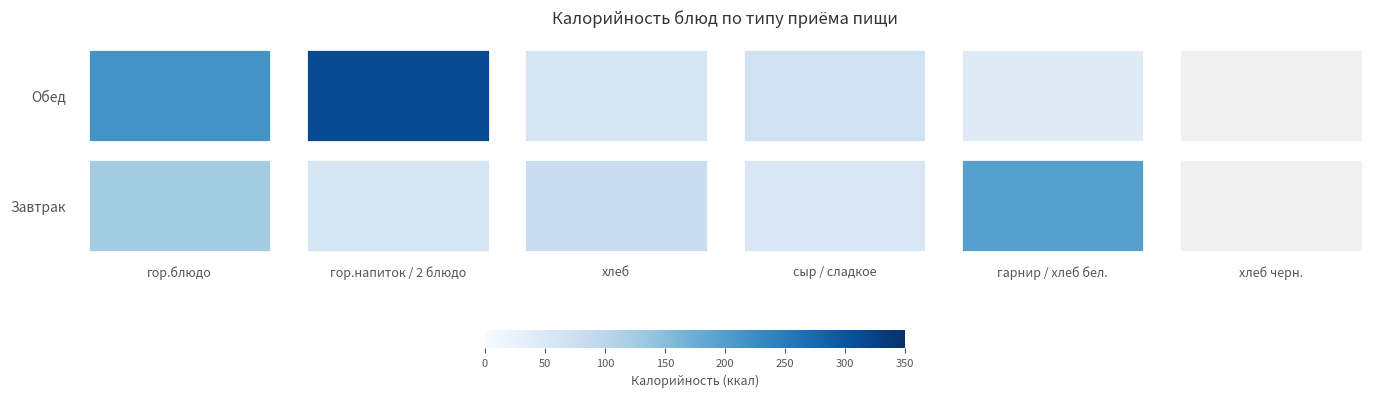

How many values in the Завтрак series exceed 126?

1